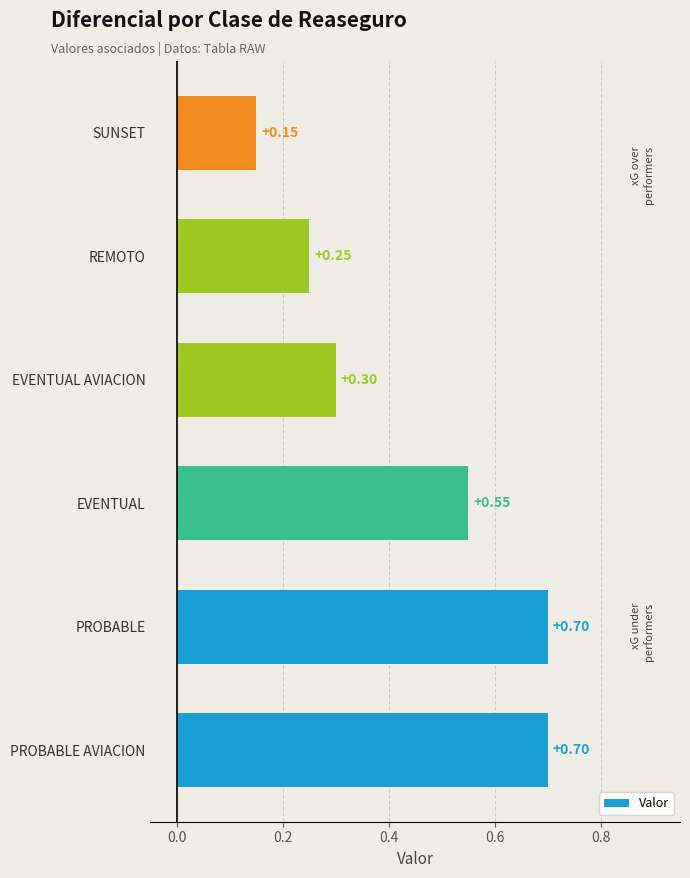

What is the average value?

0.4